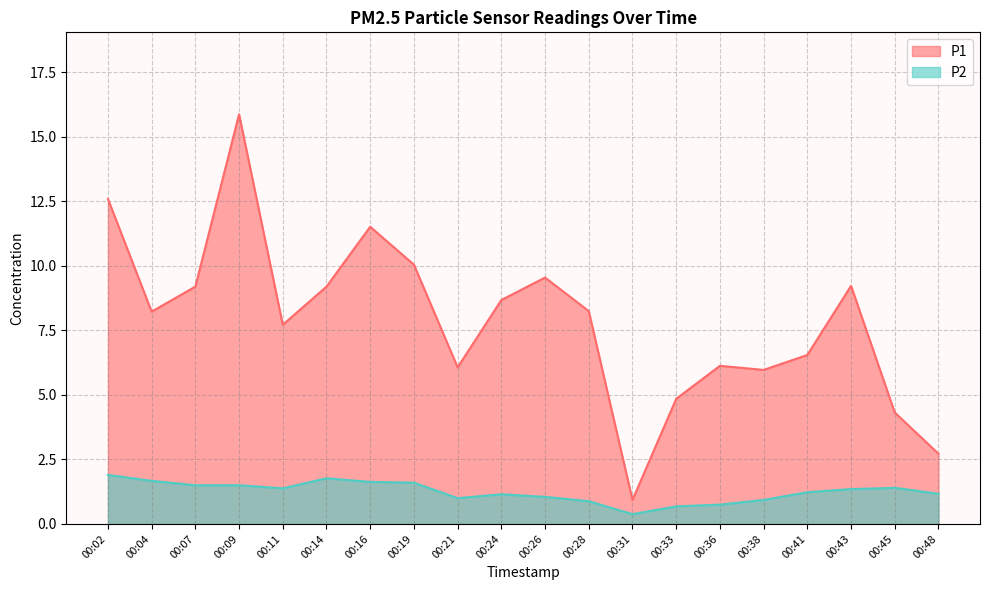

Which series has the widest spread of values?

P1